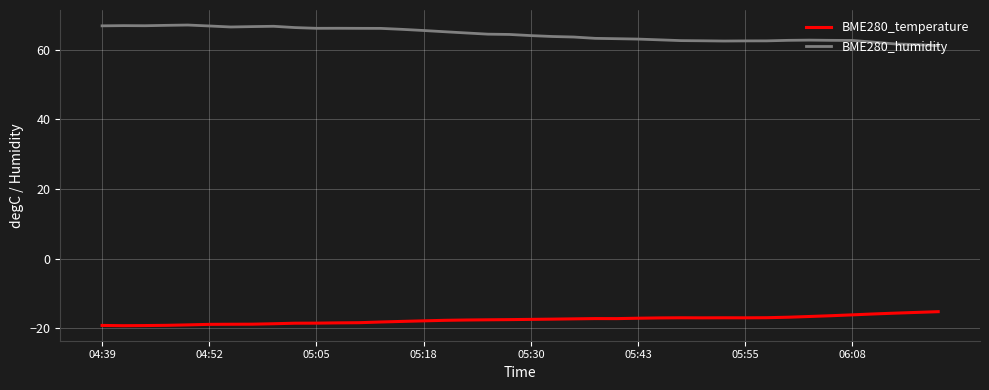

What is the difference between the maximum and minimum values in the BME280_humidity series?

5.9